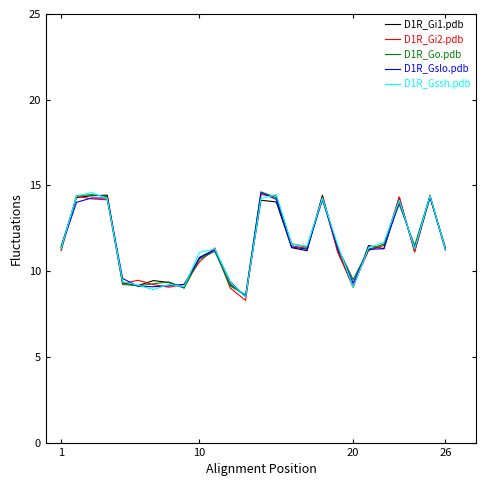

How many distinct data groups are displayed?

5